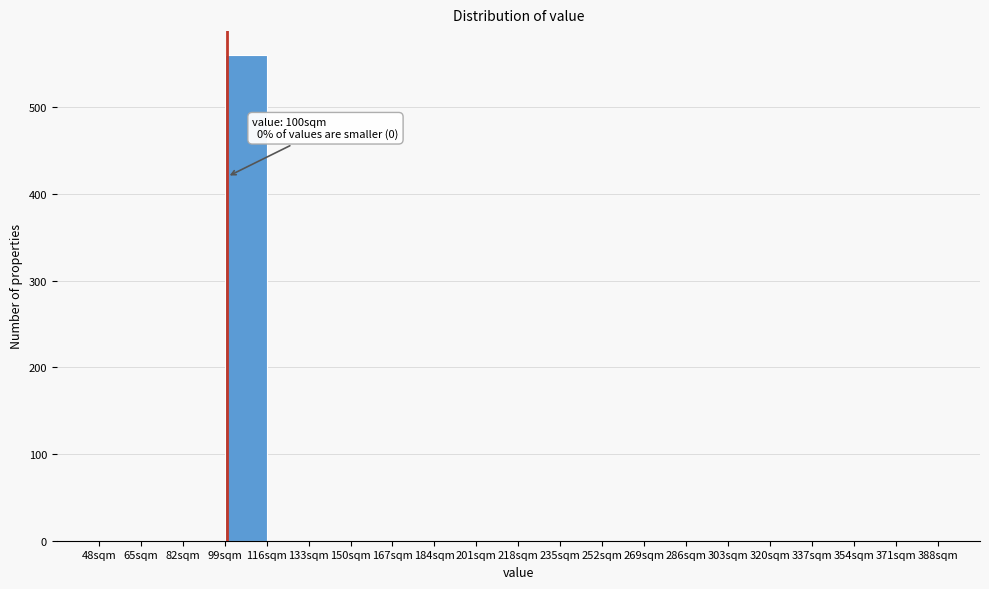

Over which range of the x-axis is the bar tallest?

99 to 116